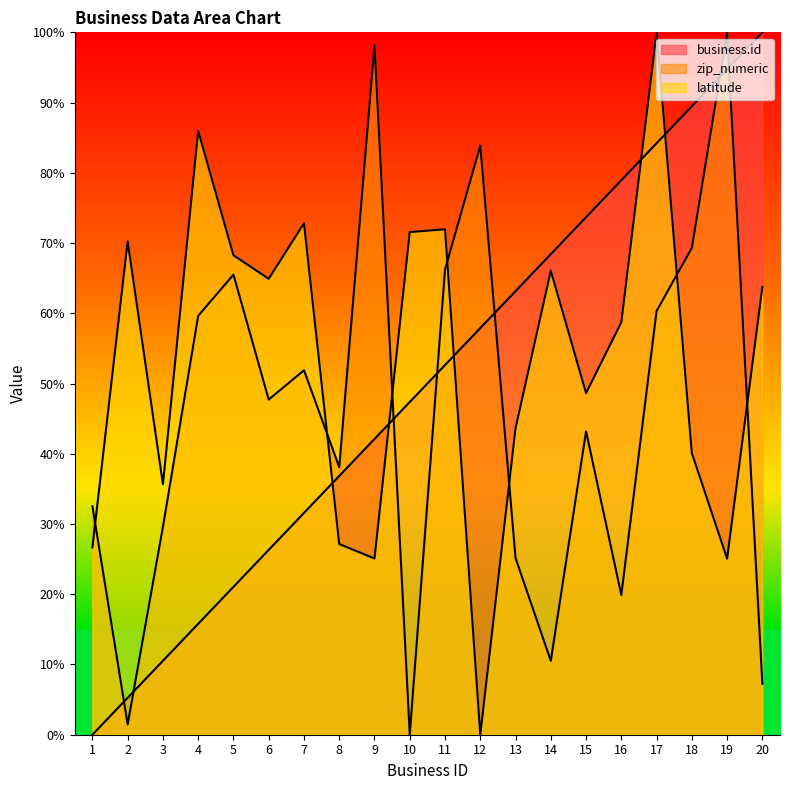

What are all the series names shown in the legend?

business.id, zip_numeric, latitude